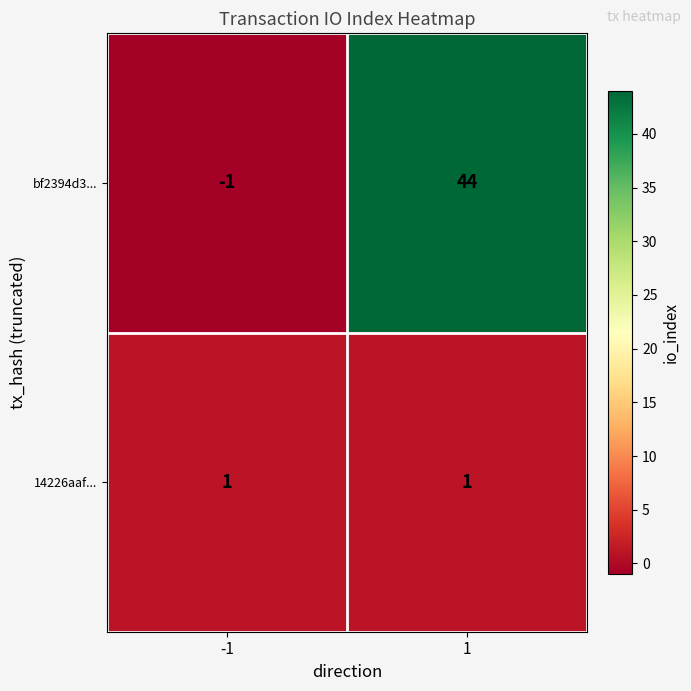

What value does the bf2394d3... series have at 1, to the nearest 5?

45